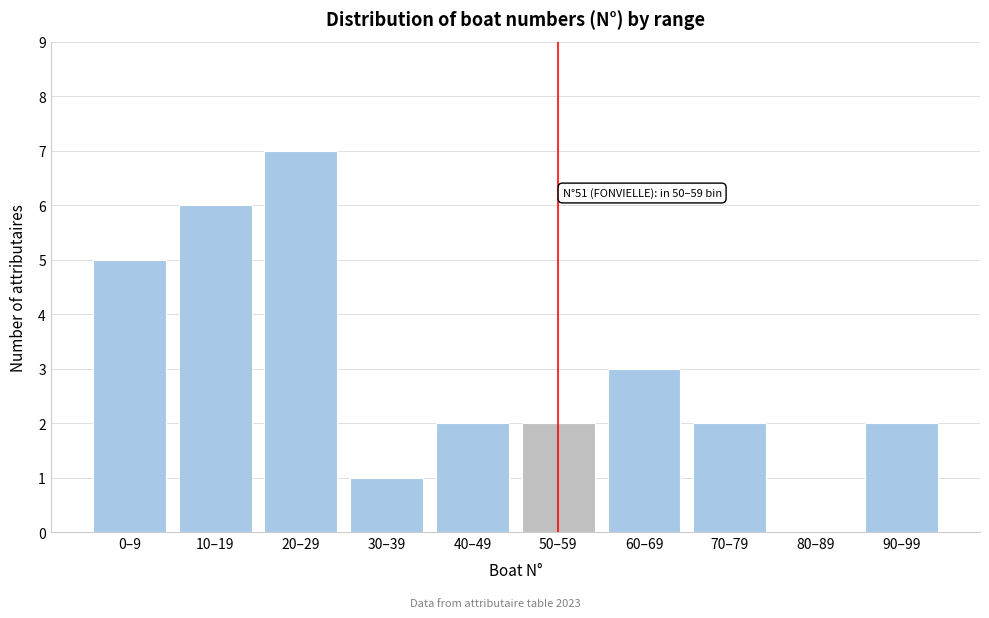

Reading left to right, extract all data points from this chart.

0–9=5	10–19=6	20–29=7	30–39=1	40–49=2	50–59=2	60–69=3	70–79=2	80–89=0	90–99=2